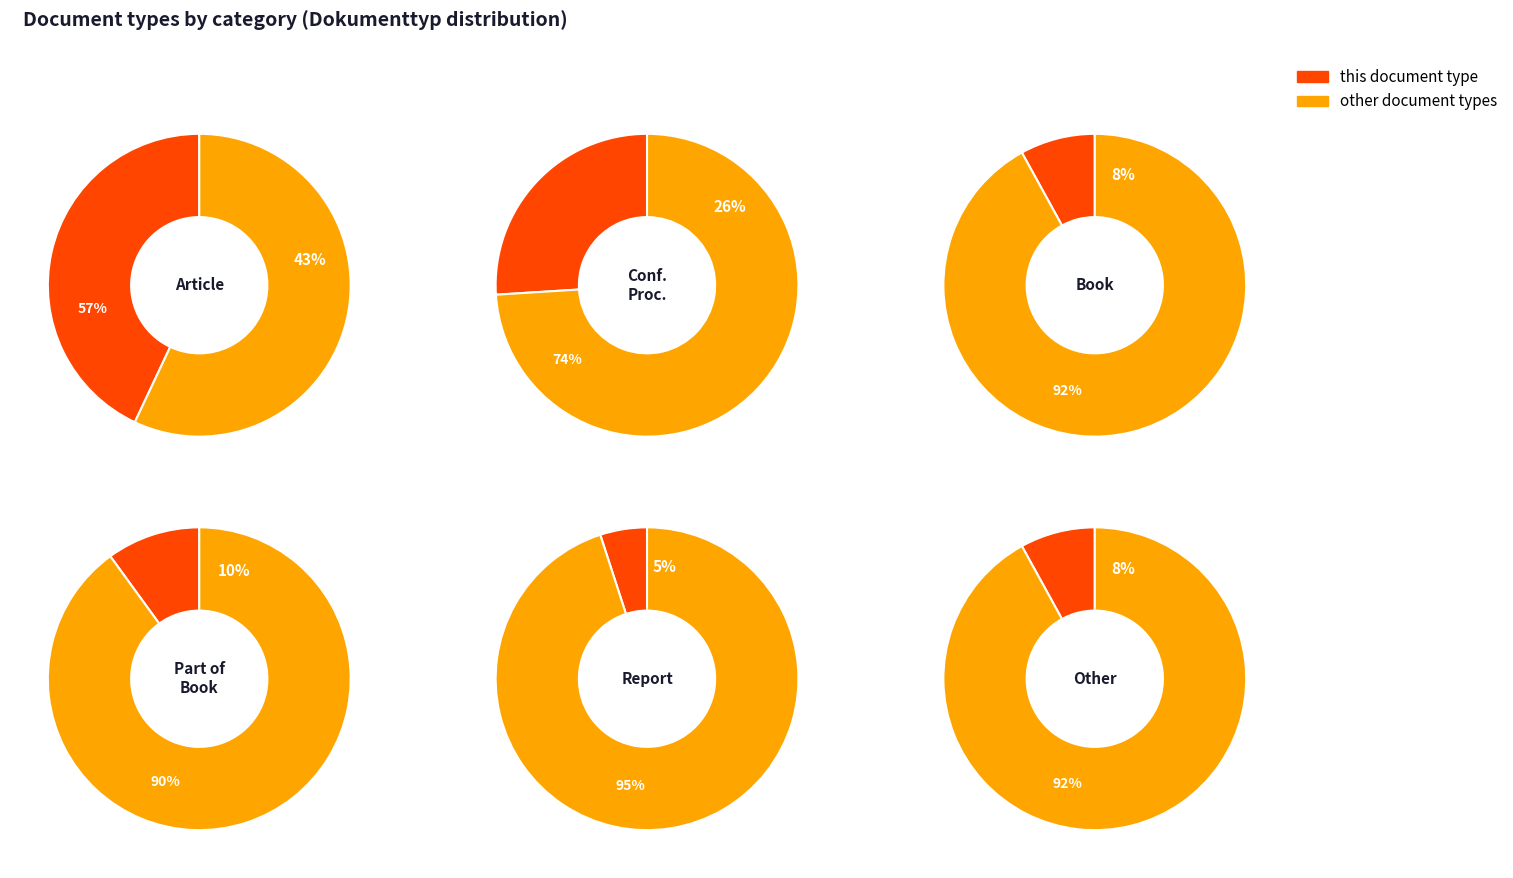

Is it true that Report is 20% of the pie?

False